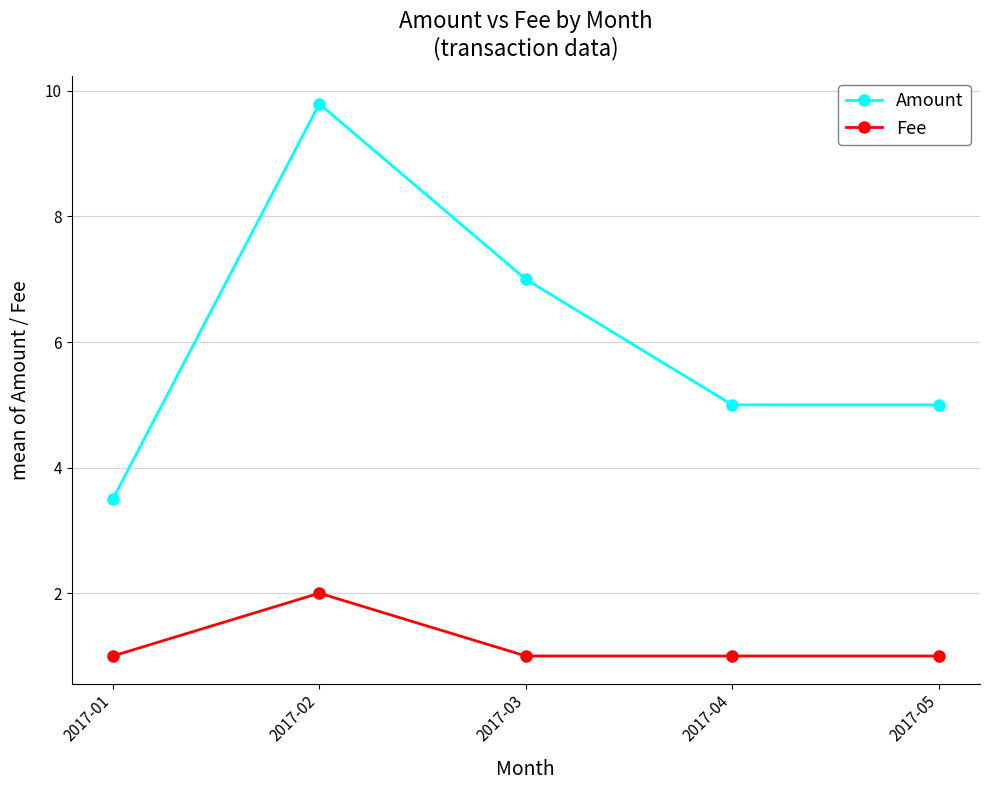

What is the greatest value displayed?

9.8